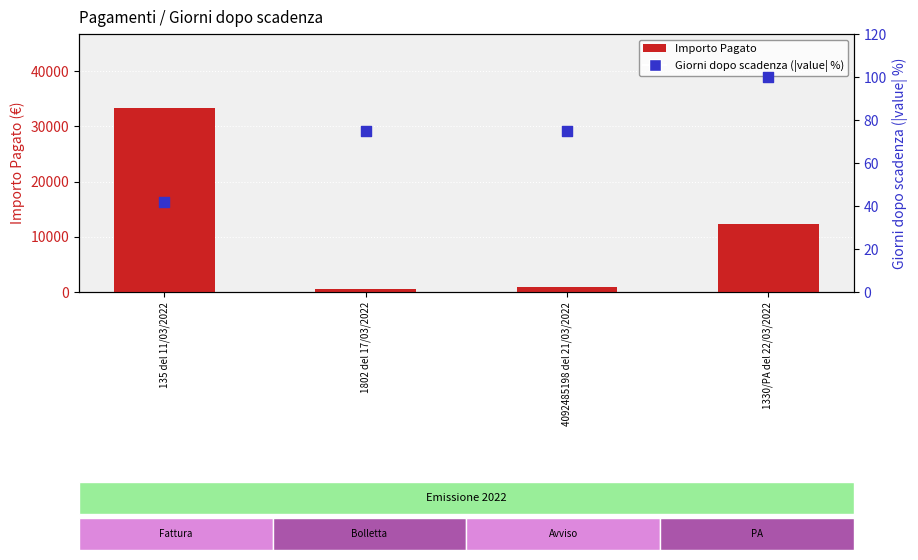

Which series contains the highest Y value?

Importo Pagato